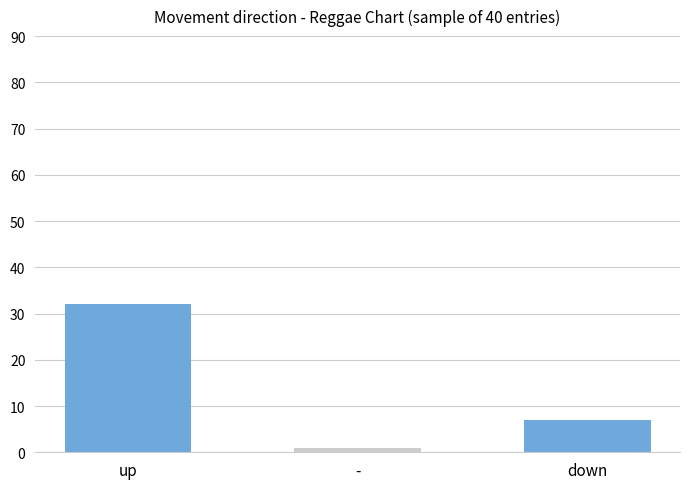

Rank the categories by value from highest to lowest.

up, down, -